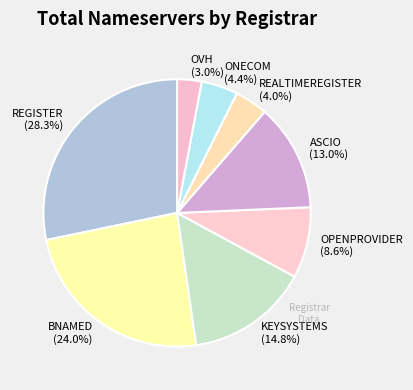

Which has a higher value, ASCIO (13.0%) or REALTIMEREGISTER (4.0%)?

ASCIO (13.0%)